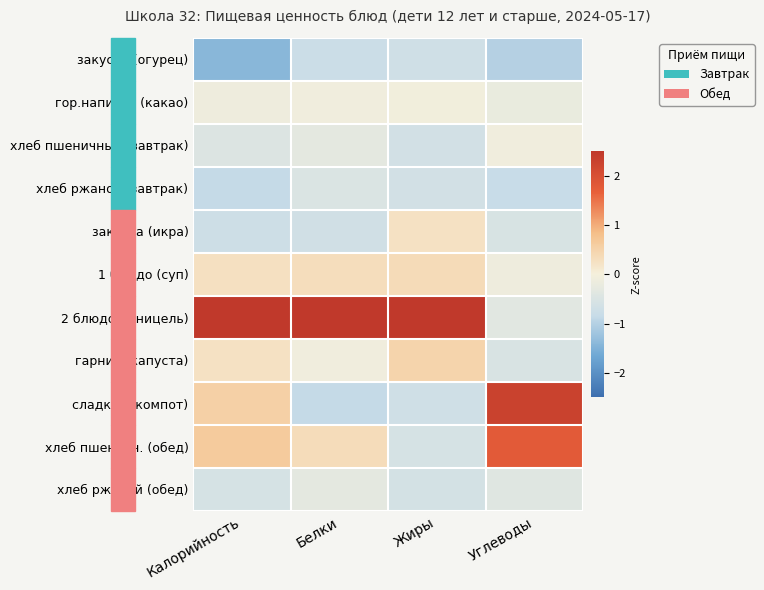

Reading left to right, list all the values displayed in this chart.

закуска (огурец): Калорийность=-1.4	Белки=-0.8	Жиры=-0.7	Углеводы=-1.0
гор.напиток (какао): Калорийность=-0.1	Белки=-0.1	Жиры=-0.1	Углеводы=-0.2
хлеб пшеничный (завтрак): Калорийность=-0.5	Белки=-0.3	Жиры=-0.6	Углеводы=-0.1
хлеб ржаной (завтрак): Калорийность=-0.9	Белки=-0.5	Жиры=-0.6	Углеводы=-0.8
закуска (икра): Калорийность=-0.7	Белки=-0.7	Жиры=0.2	Углеводы=-0.5
1 блюдо (суп): Калорийность=0.3	Белки=0.3	Жиры=0.4	Углеводы=-0.1
2 блюдо (шницель): Калорийность=2.5	Белки=2.9	Жиры=2.8	Углеводы=-0.4
гарнир (капуста): Калорийность=0.2	Белки=-0.1	Жиры=0.5	Углеводы=-0.5
сладкое (компот): Калорийность=0.5	Белки=-0.9	Жиры=-0.7	Углеводы=2.3
хлеб пшеничн. (обед): Калорийность=0.6	Белки=0.3	Жиры=-0.6	Углеводы=1.8
хлеб ржаной (обед): Калорийность=-0.6	Белки=-0.3	Жиры=-0.6	Углеводы=-0.4